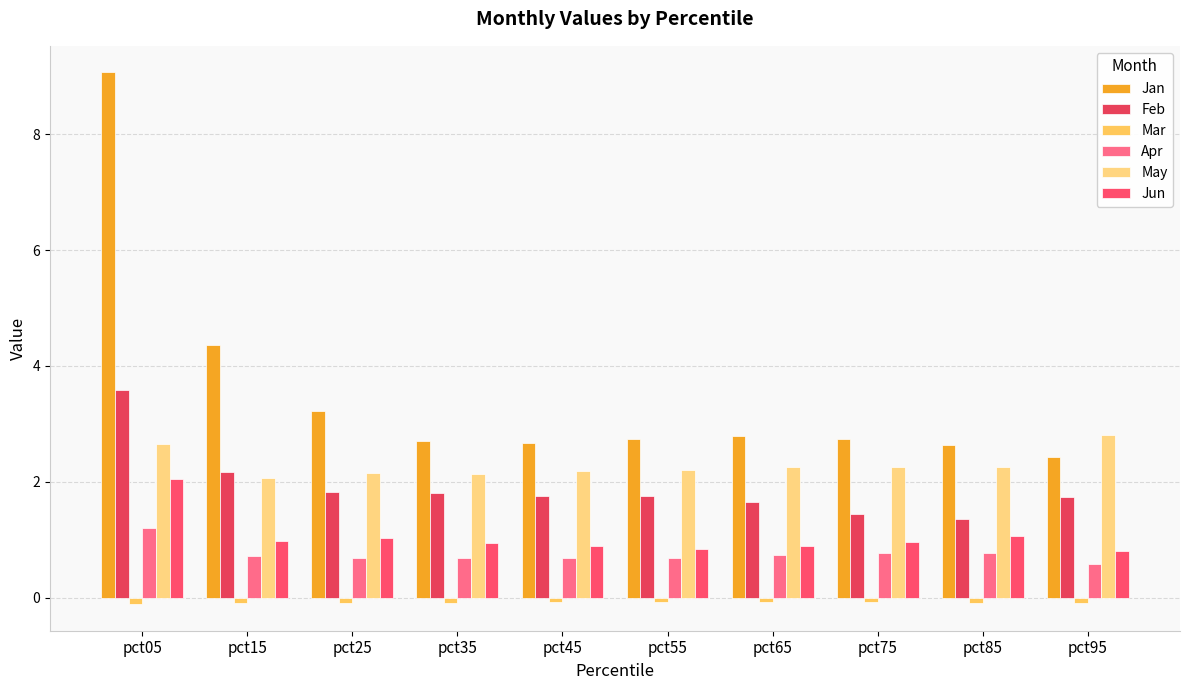

Which series has the widest spread of values?

Jan